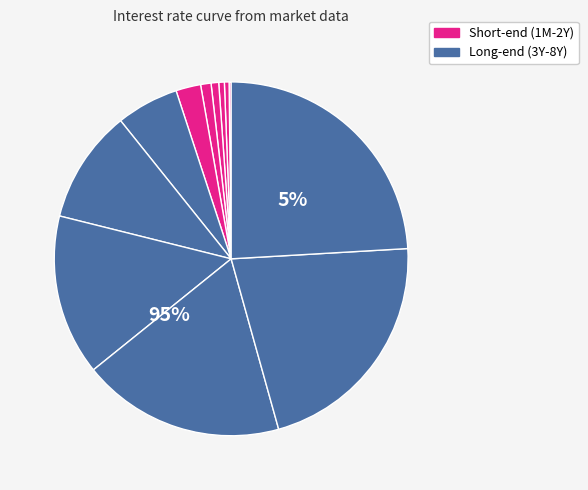

To the nearest percent, what percentage of the pie is 8Y?

24%